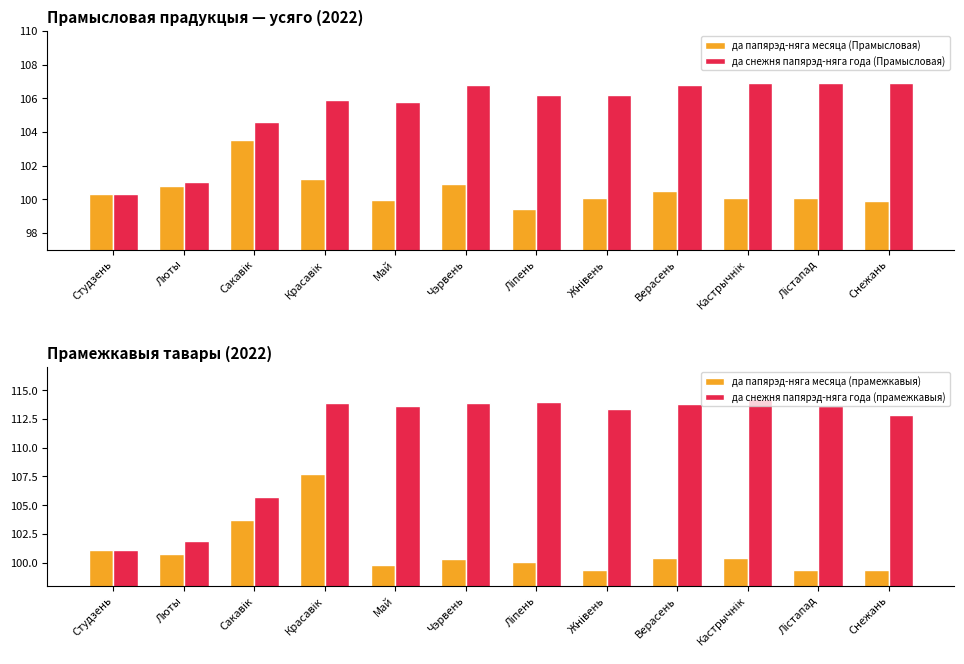

The да папярэд-няга месяца (прамежкавыя) series shows 28.2 at Люты. True or false?

False